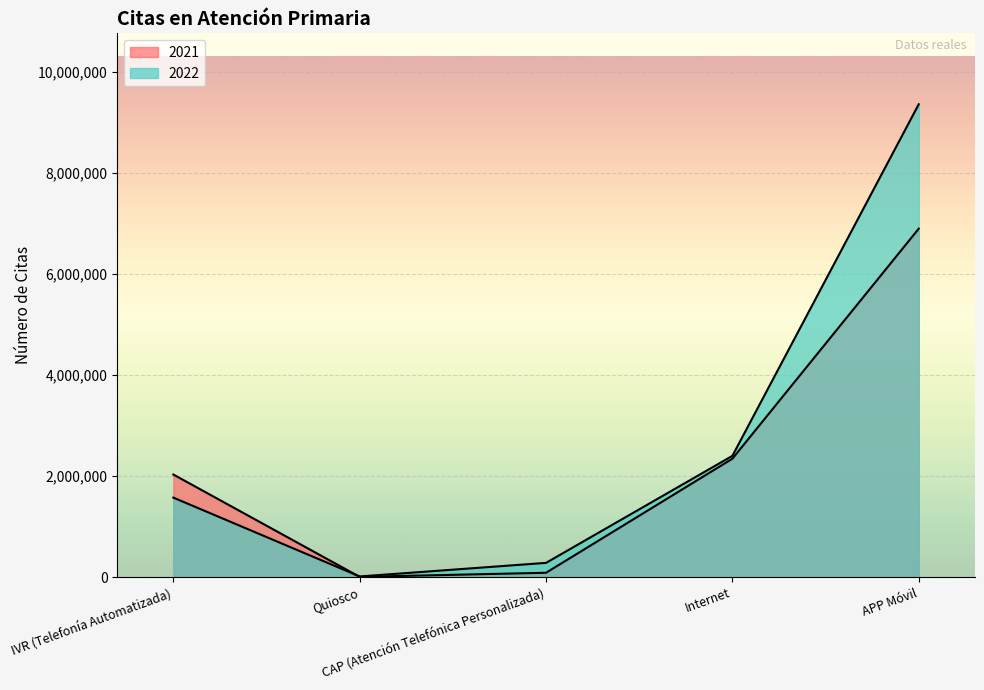

Which series has the largest range (max minus min)?

2022